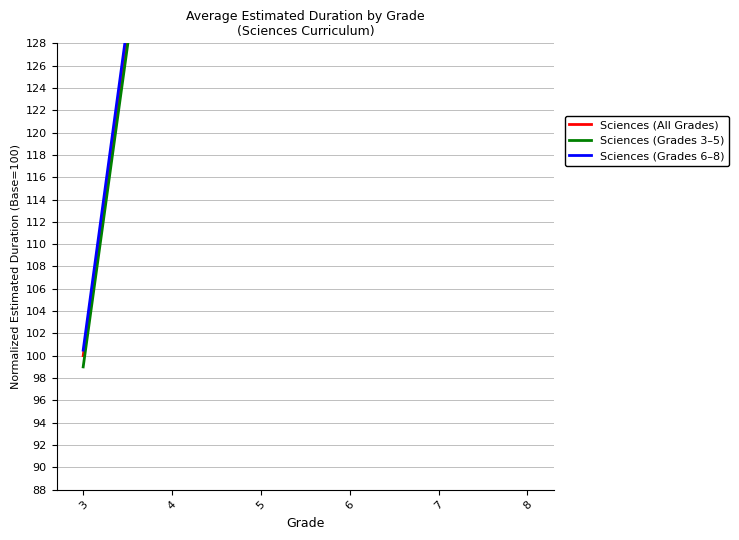

Where is the first local minimum for Sciences (Grades 3–5)?

6